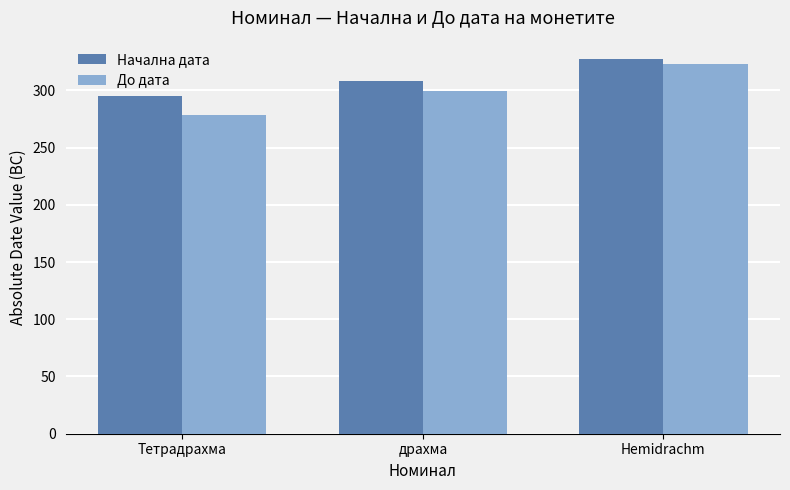

Which series has the largest range (max minus min)?

До дата